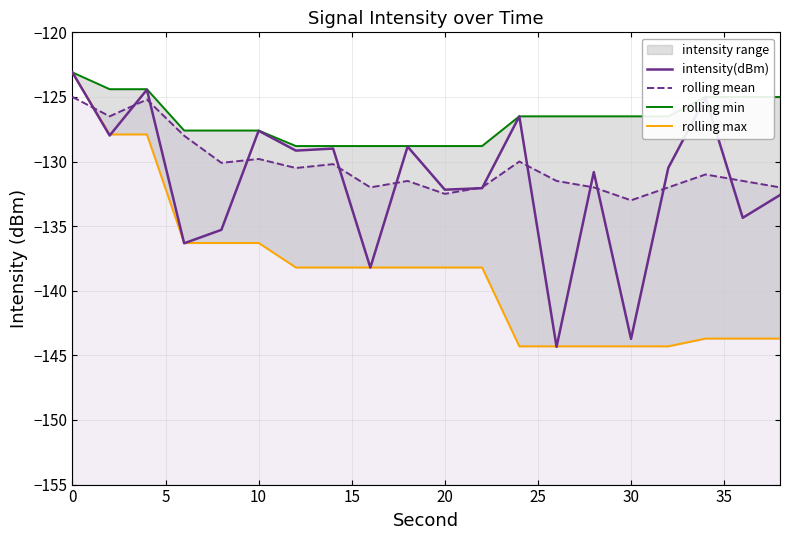

What is the lowest value of the rolling max series?

-144.3